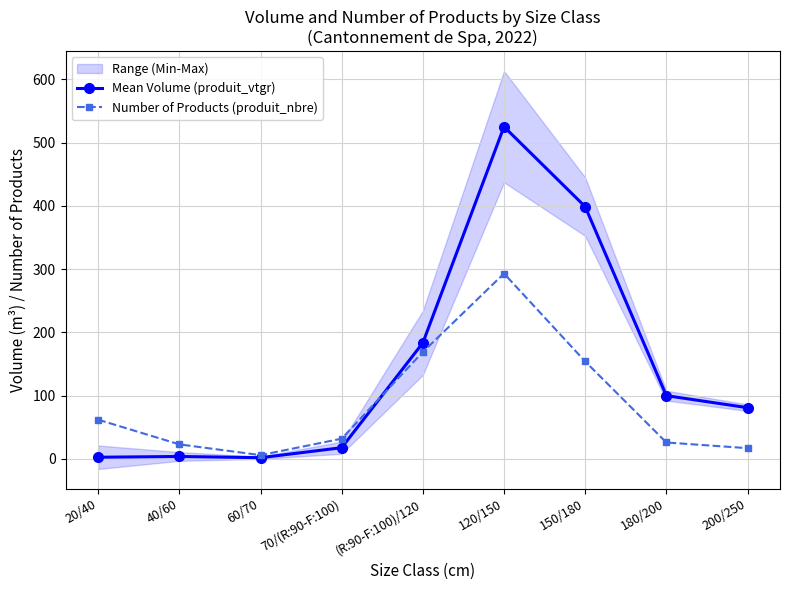

What is the sum of all Mean Volume (produit_vtgr) values?

1314.4